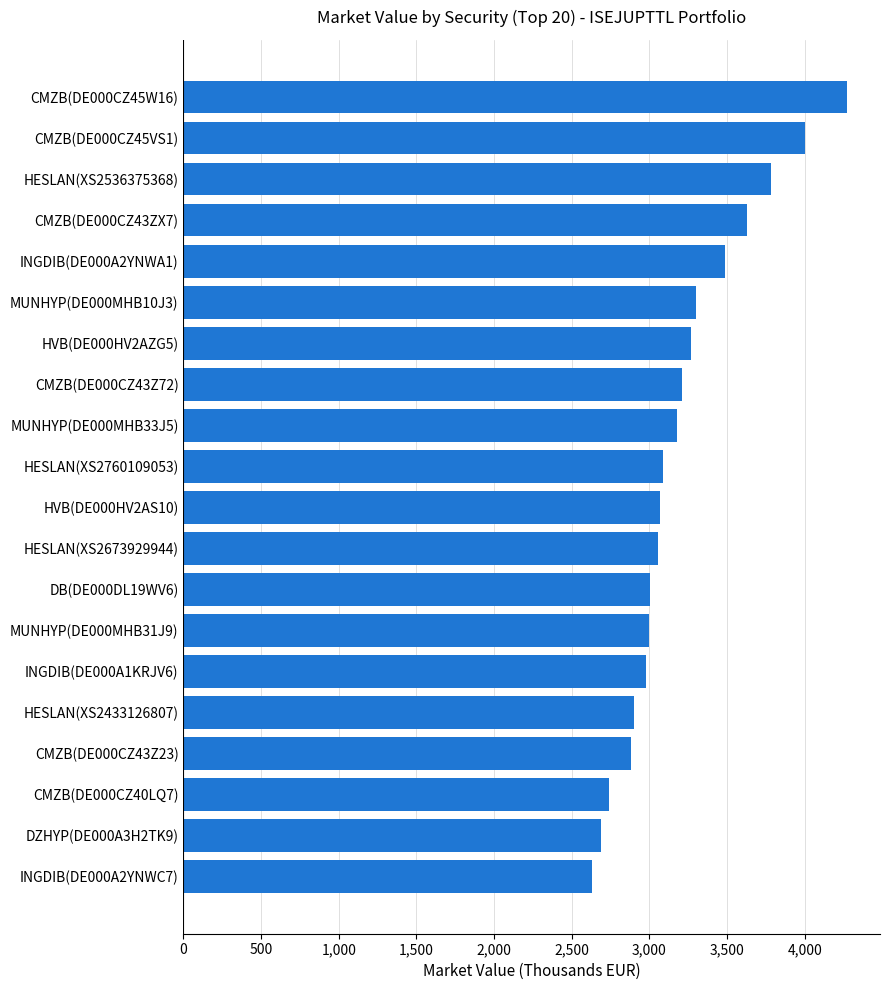

Which has a higher value, CMZB(DE000CZ43Z72) or DB(DE000DL19WV6)?

CMZB(DE000CZ43Z72)